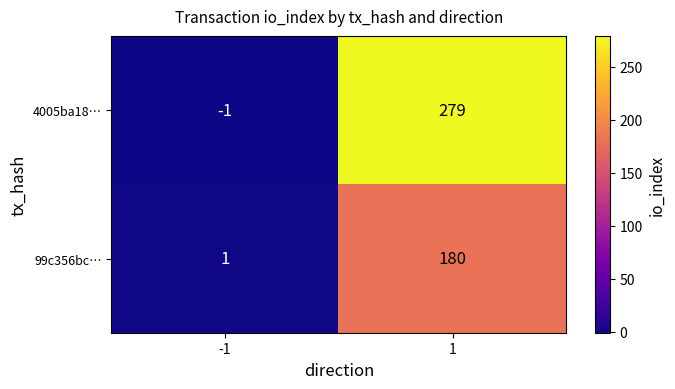

What is the difference between the 99c356bc… values at -1 and 1?

179